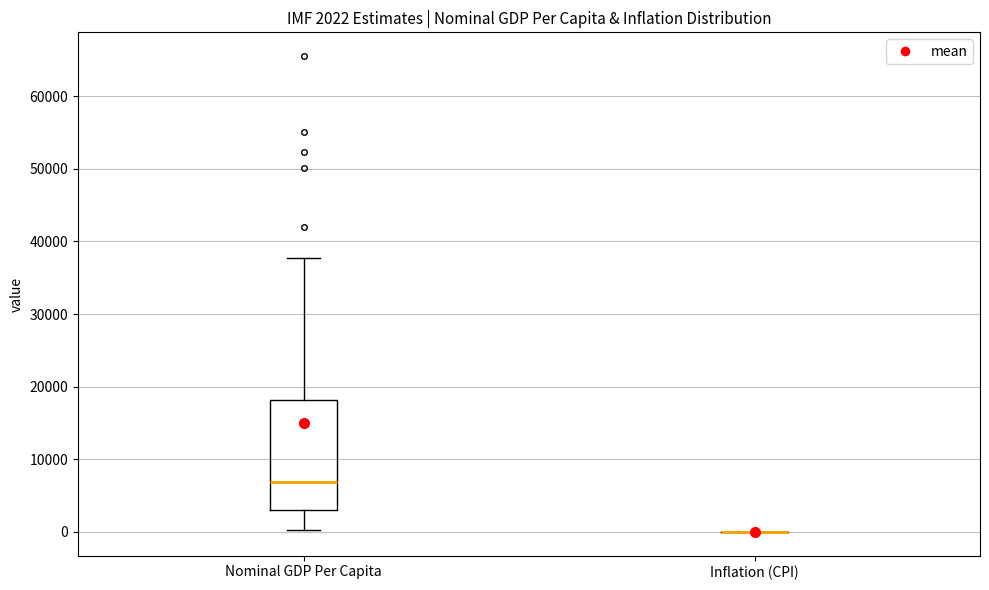

Which box is the tallest, from its lower edge to its upper edge?

Nominal GDP Per Capita